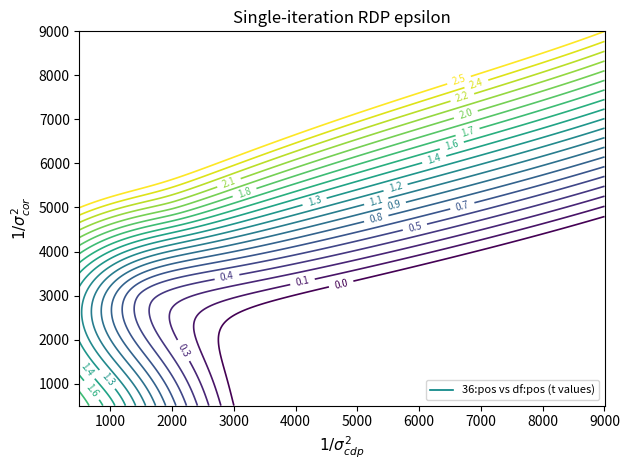

Which series has the widest spread of values?

36:pos